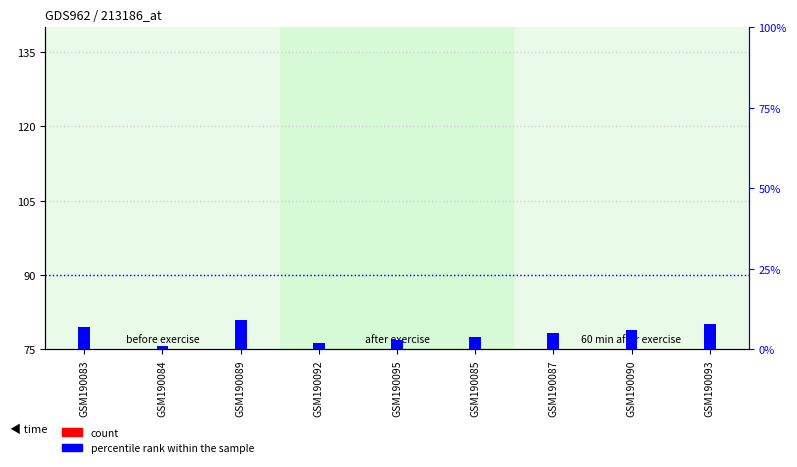

Reading left to right, transcribe all the data shown in this chart.

count: 1	3	7	4	8	9	6	2	5
percentile rank within the sample: 7	1	9	2	3	4	5	6	8